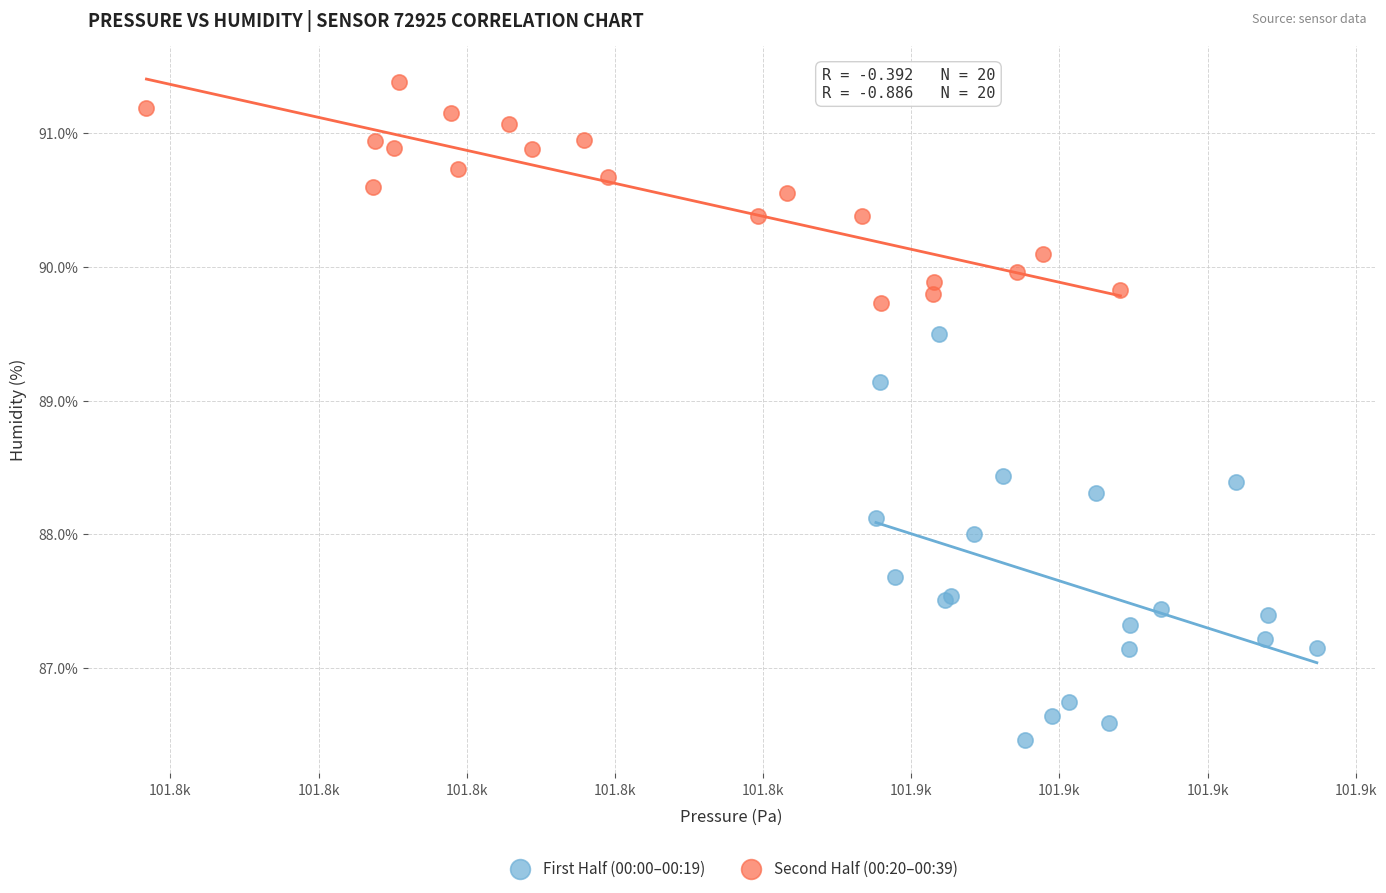

Which series has the largest Y range (max minus min)?

First Half (00:00–00:19)